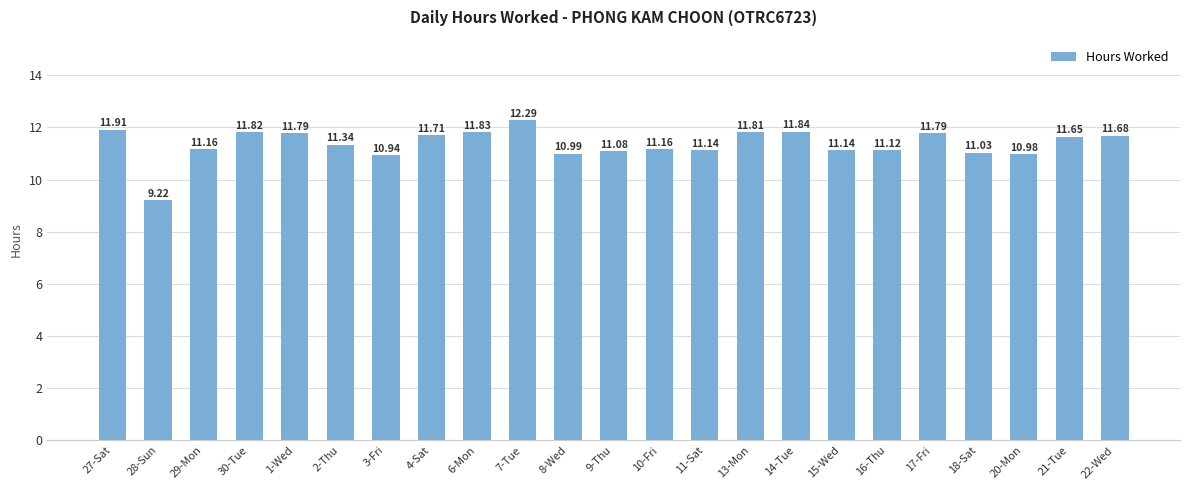

Where is the data nearest to the value 10?

28-Sun